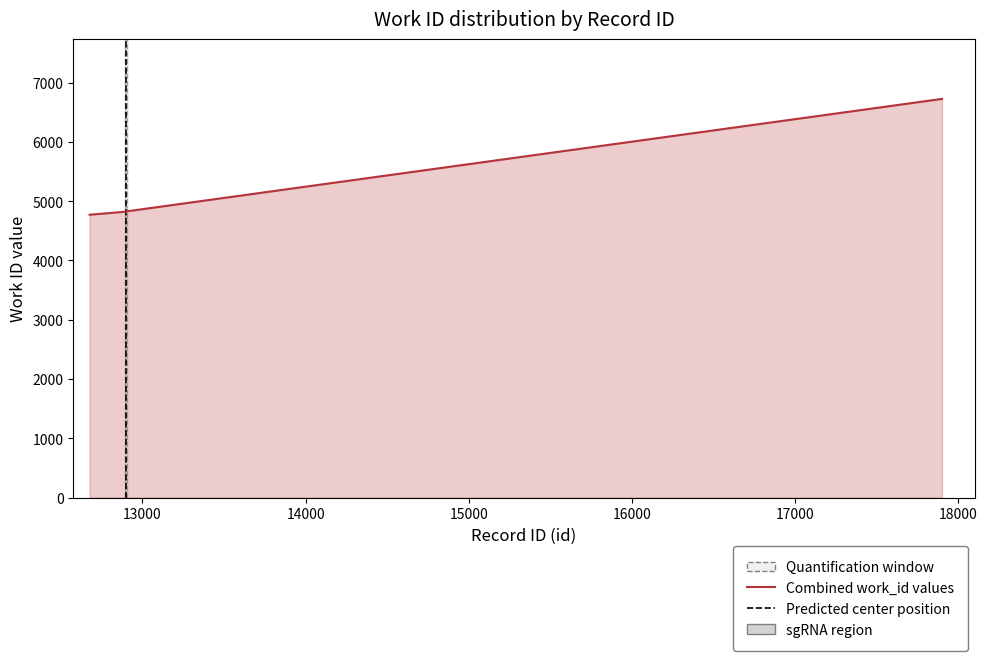

How many data points does each series have?

10